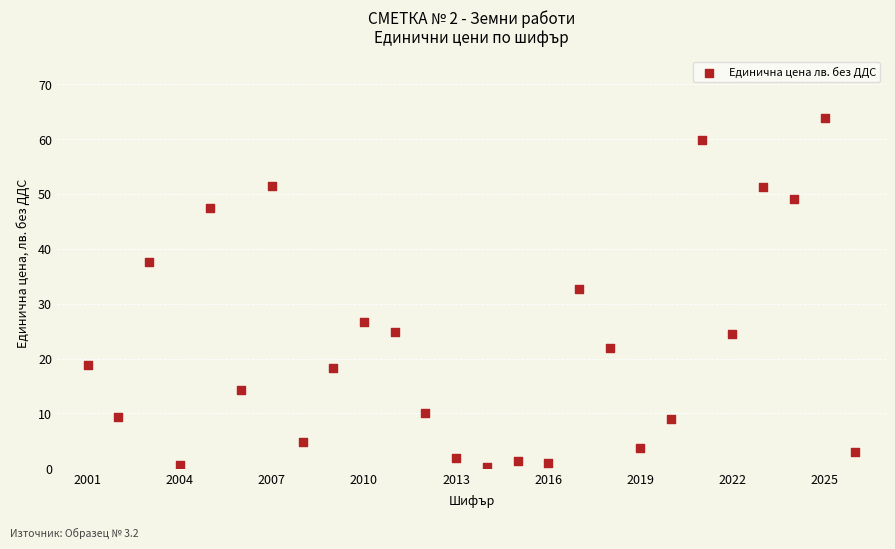

What is the range of X values (max minus min)?

25.0